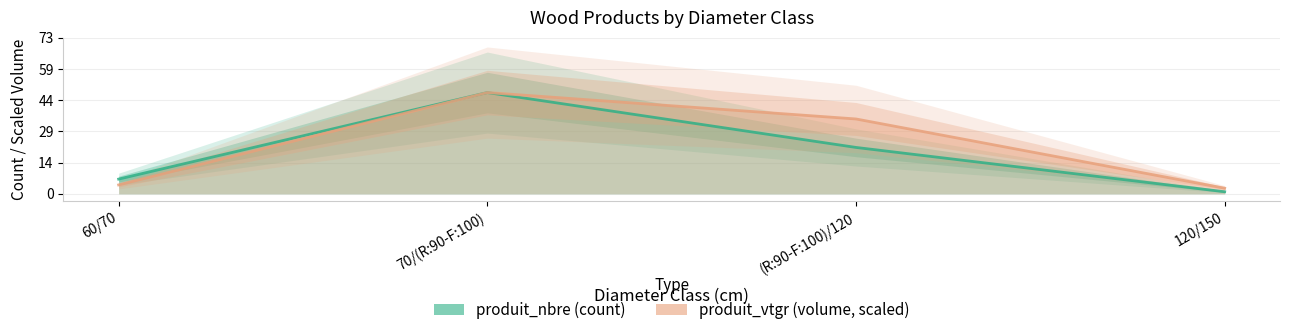

What is the difference between the highest and lowest values at 120/150?

1.7